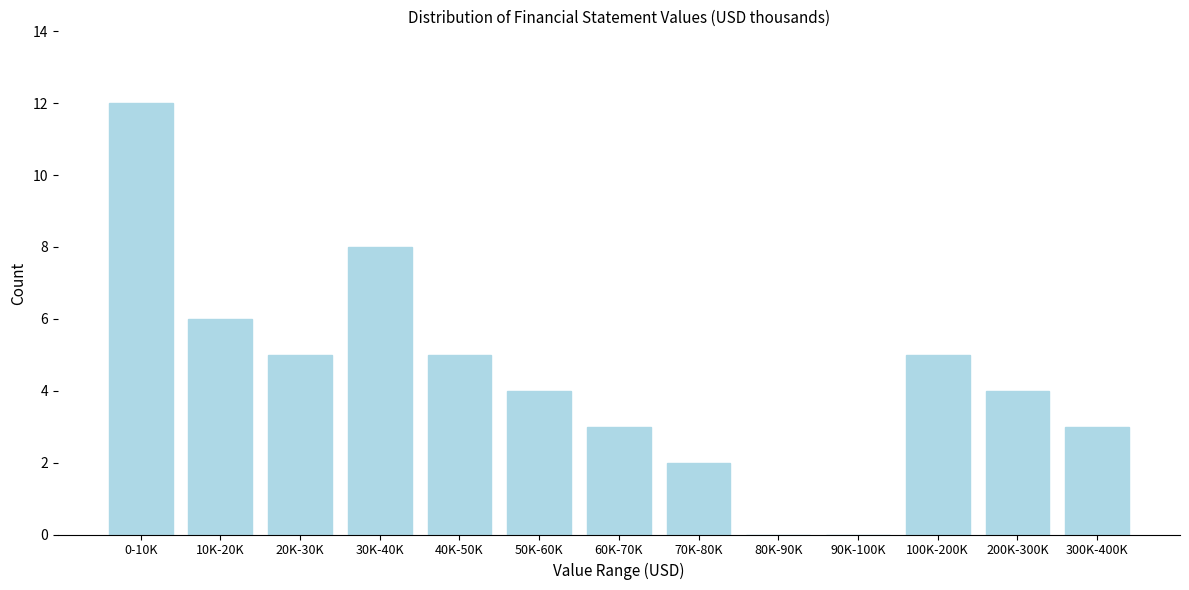

Reading right to left, extract all data points from this chart.

300K-400K=3	200K-300K=4	100K-200K=5	90K-100K=0	80K-90K=0	70K-80K=2	60K-70K=3	50K-60K=4	40K-50K=5	30K-40K=8	20K-30K=5	10K-20K=6	0-10K=12